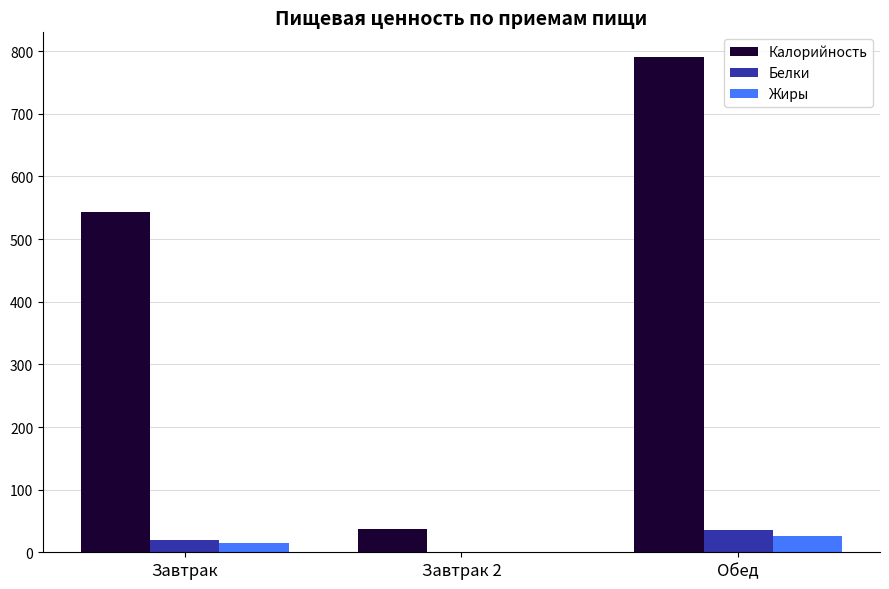

What is the sum of all Белки values?

56.3